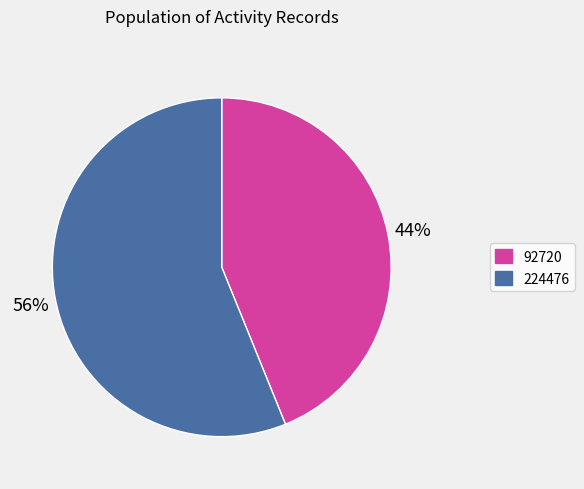

Which category has the smallest portion of the pie?

92720